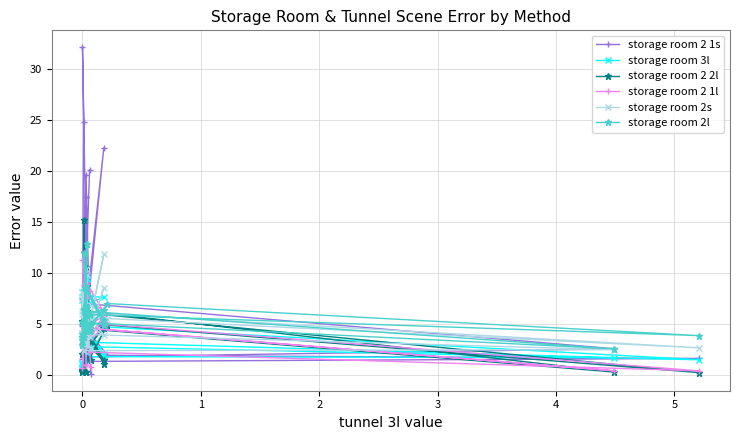

In storage room 2 2l, how many points are lower than both neighbors (excluding endpoints)?

14